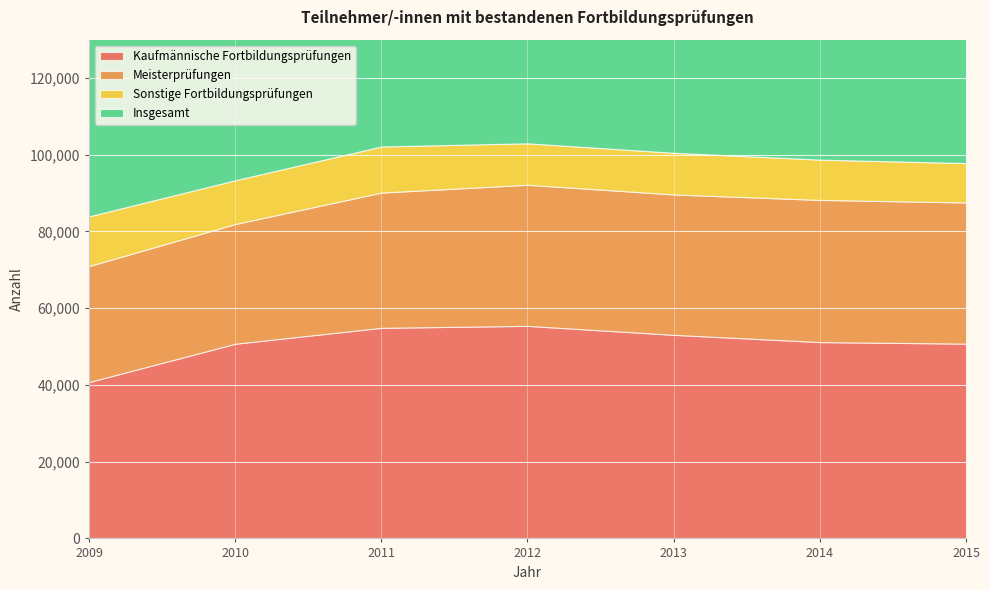

Reading left to right, list all the values displayed in this chart.

Kaufmännische Fortbildungsprüfungen: 40755	50742	54894	55404	53067	51177	50772
Meisterprüfungen: 30232	31203	35250	36777	36591	37050	36798
Sonstige Fortbildungsprüfungen: 12963	11409	12015	10806	10863	10509	10260
Insgesamt: 83950	93354	102159	102987	100521	98736	97830